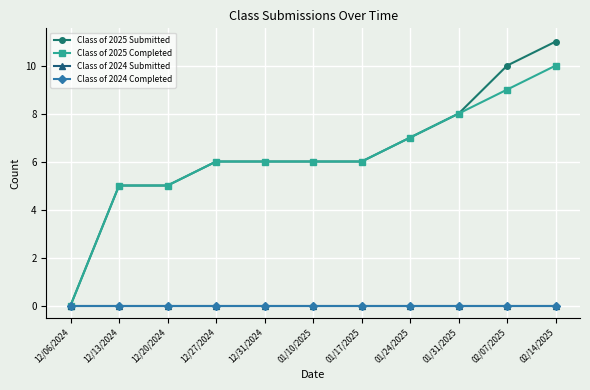

Which series has the widest spread of values?

Class of 2025 Submitted